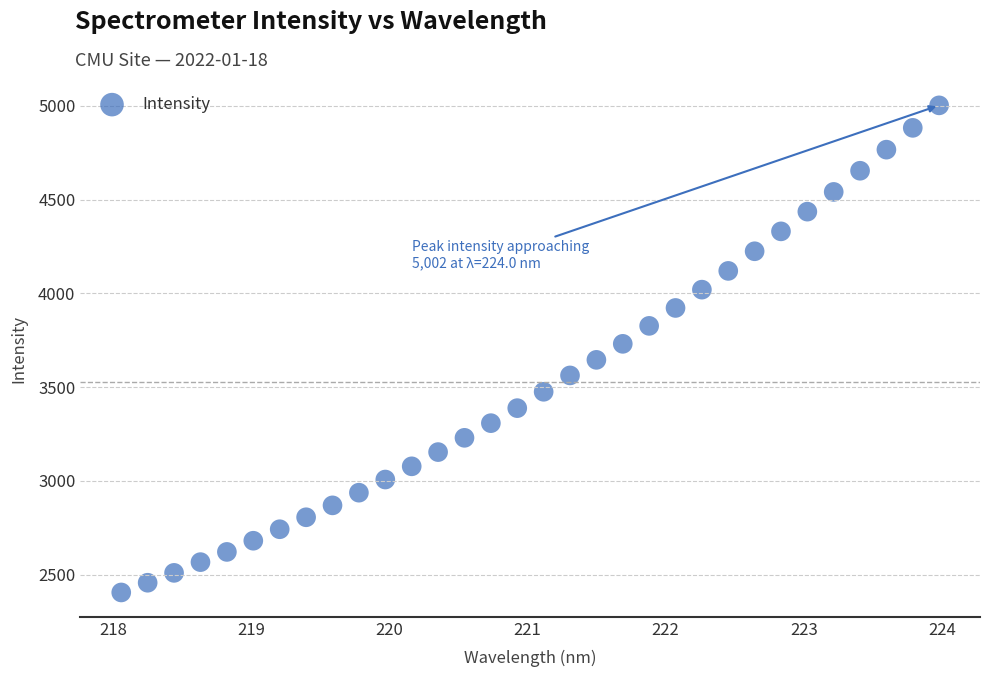

What is the range of X values (max minus min)?

5.9